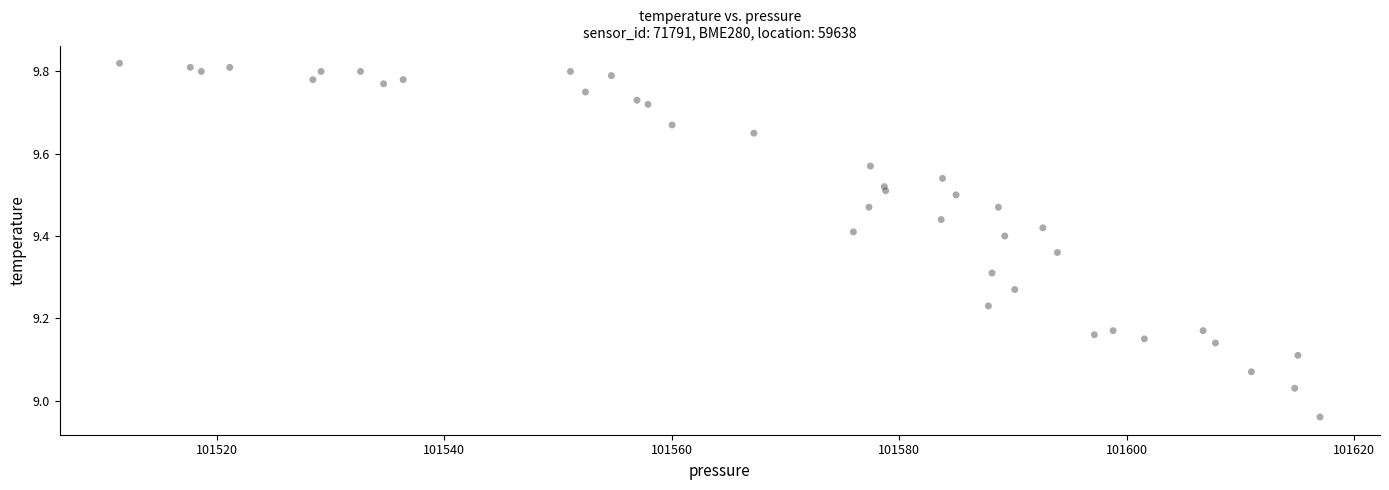

What is the range of Y values (max minus min)?

0.9